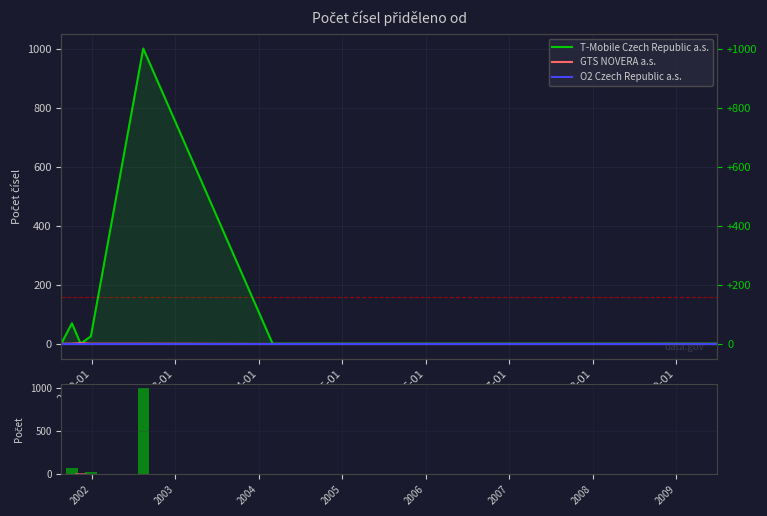

Is it true that GTS NOVERA a.s. equals 3 at 2003-01?

True